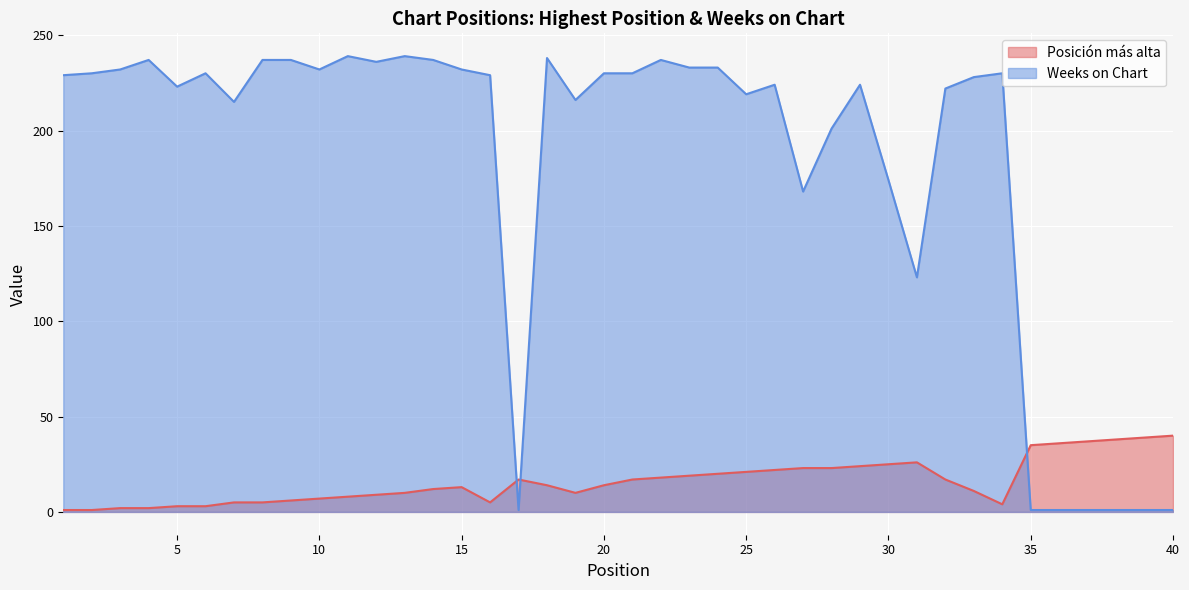

At which category does the chart reach its peak across all series?

11